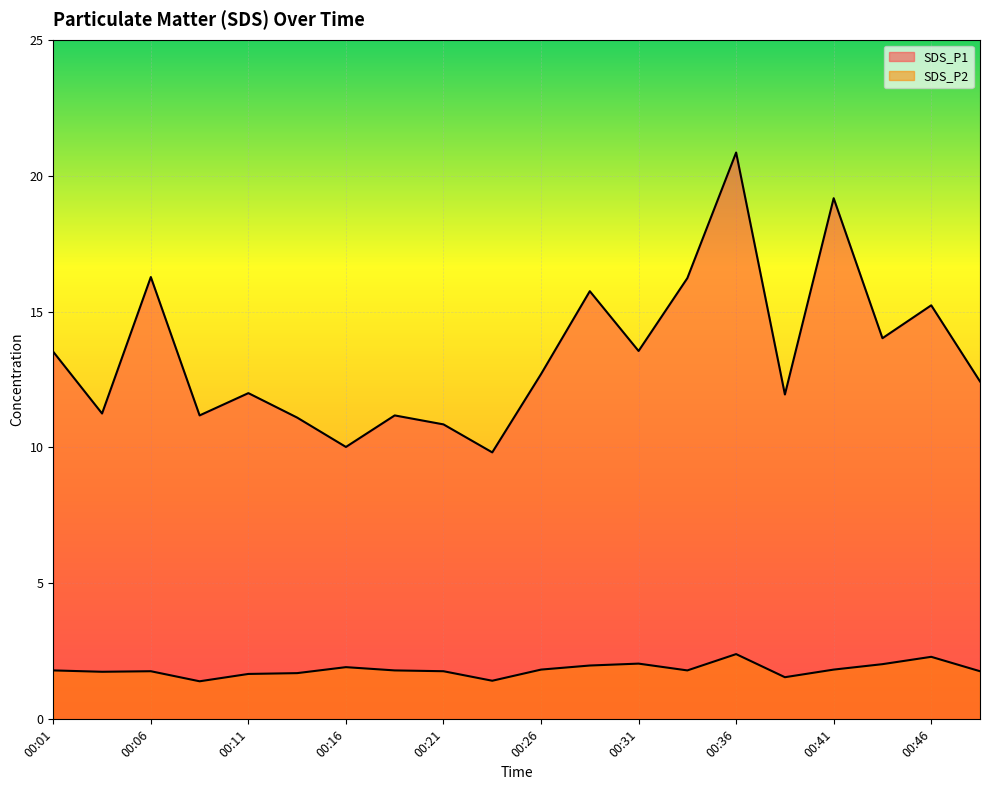

What is the total value across all series at 00:16?

11.9